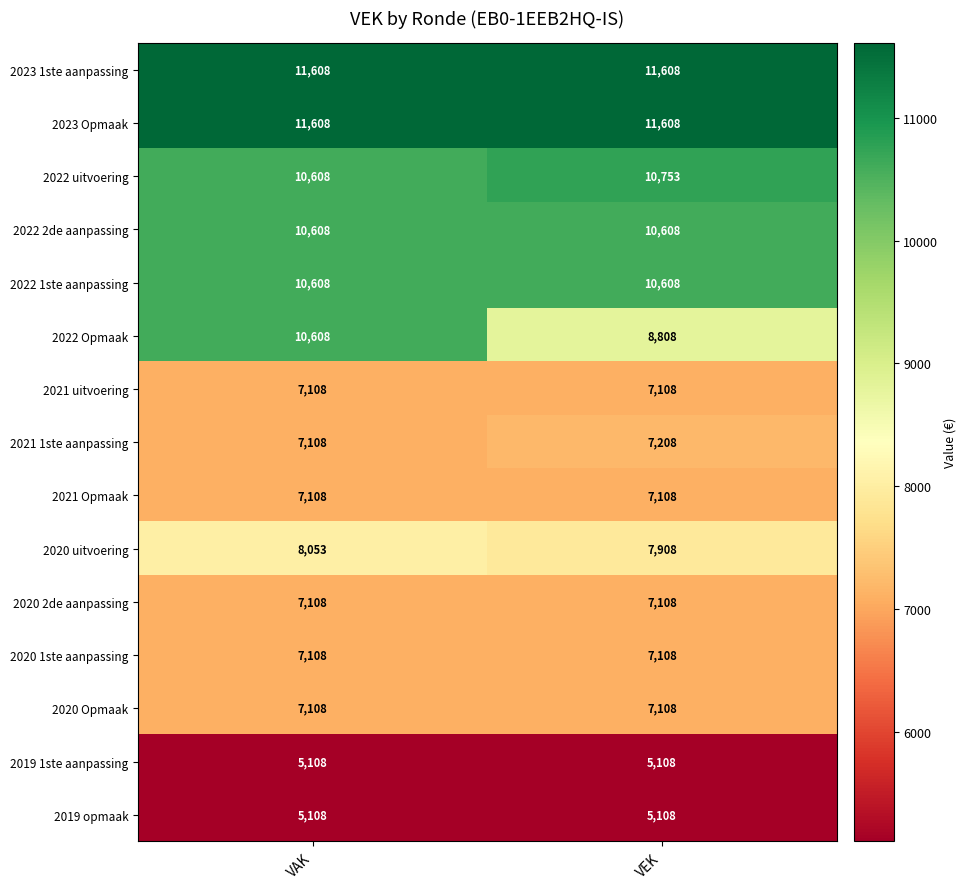

Between VAK and VEK, which series saw the biggest shift?

2022 Opmaak